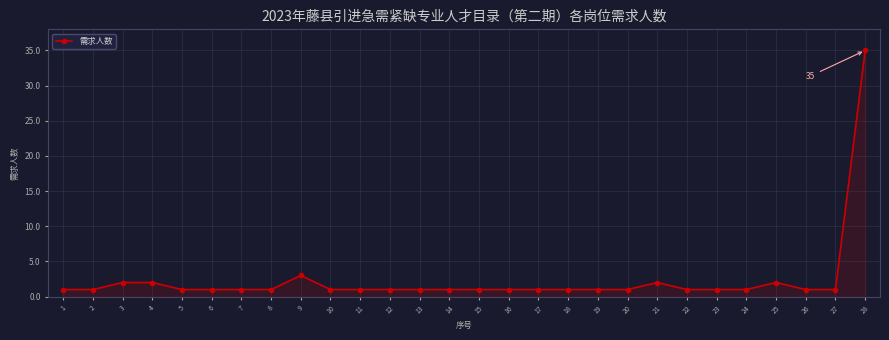

What is the maximum value shown in the chart?

35